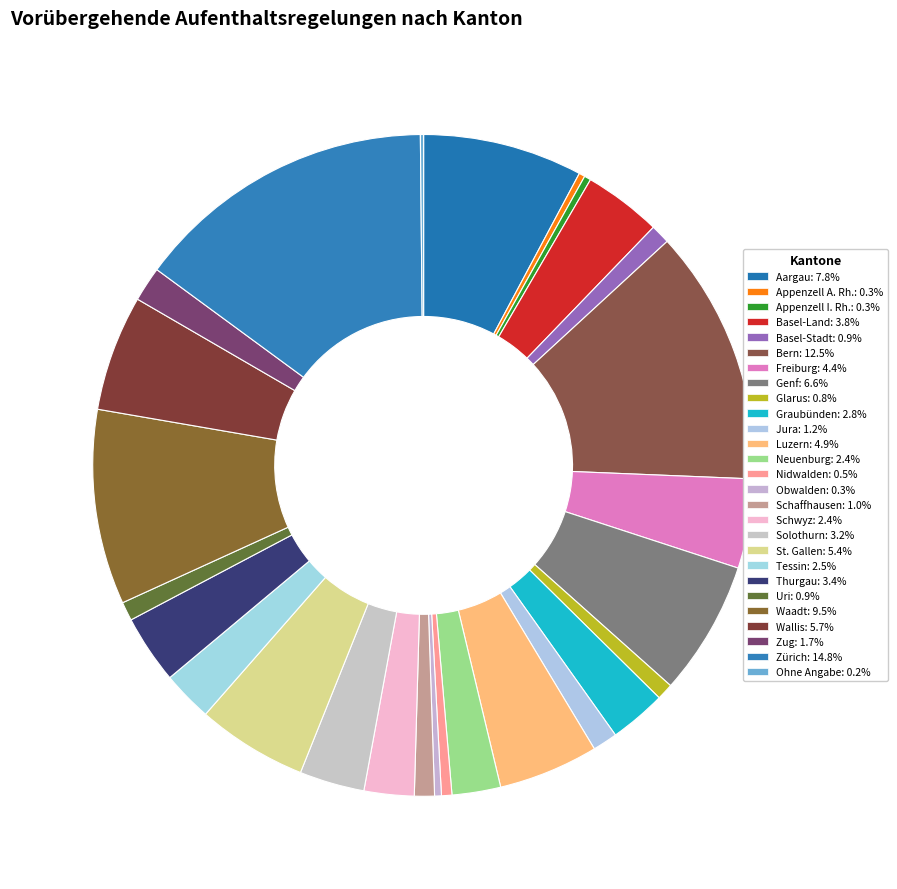

To the nearest percent, what is the difference between the Basel-Stadt and Basel-Land slice percentages?

3%